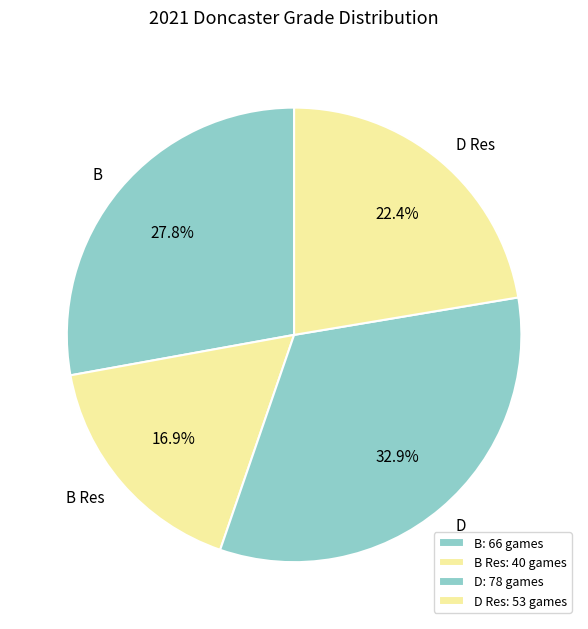

Count the number of slices in the pie.

4